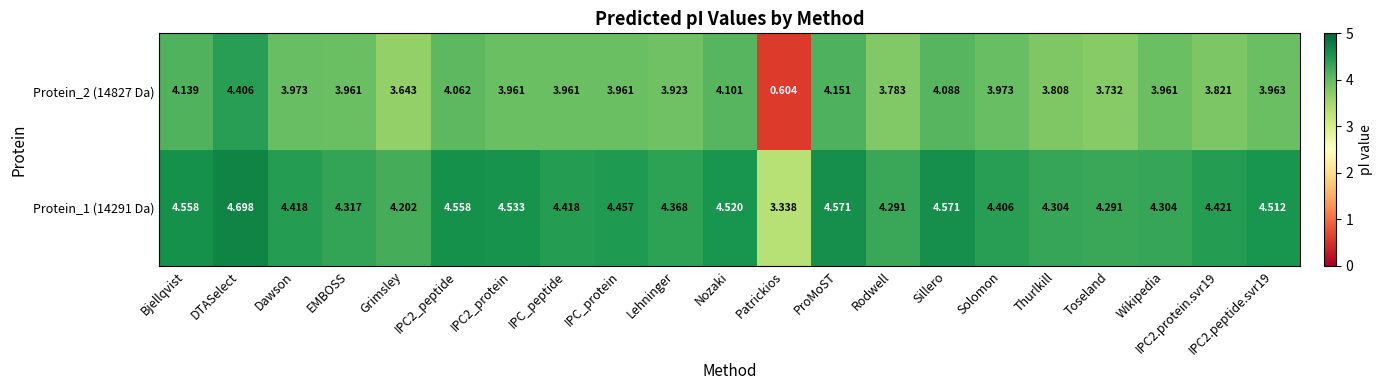

At which category does the chart reach its peak across all series?

DTASelect